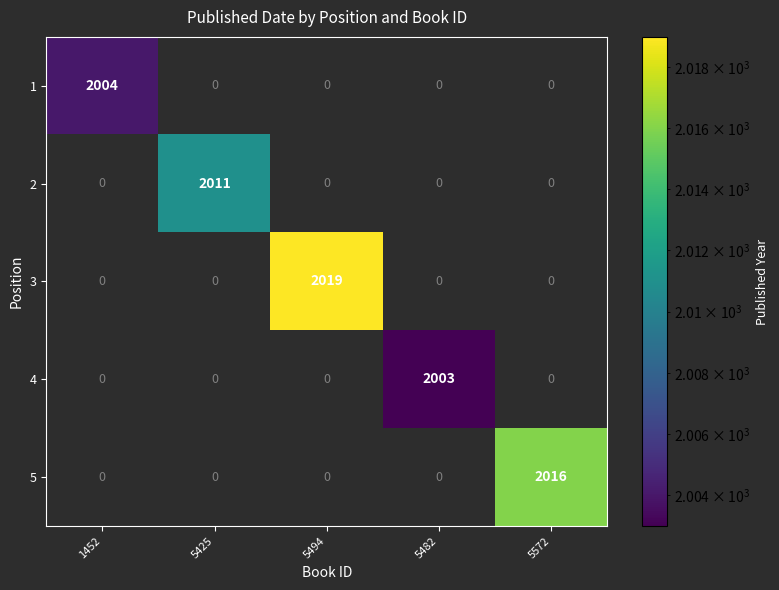

What is the sum of the 1 values at 1452 and 5494?

2004